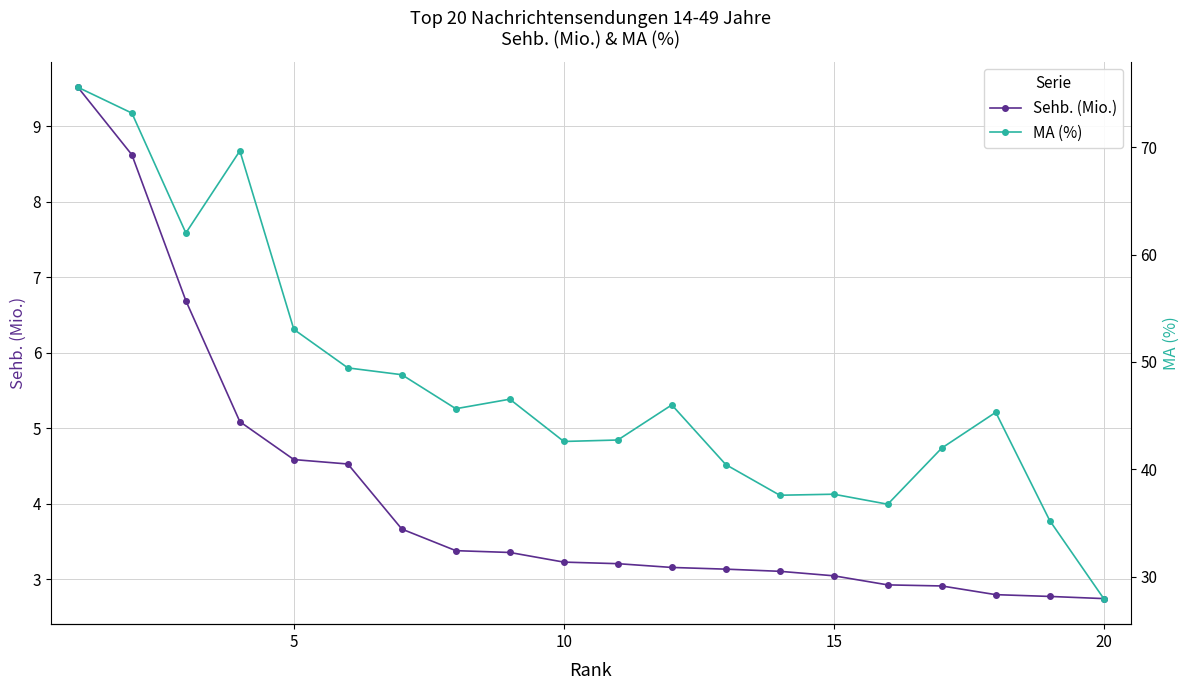

Which series has the largest total across all categories?

MA (%)